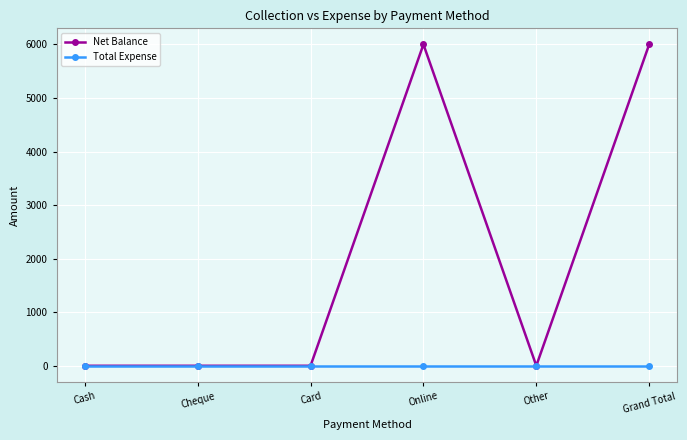

What is the greatest value displayed?

6000